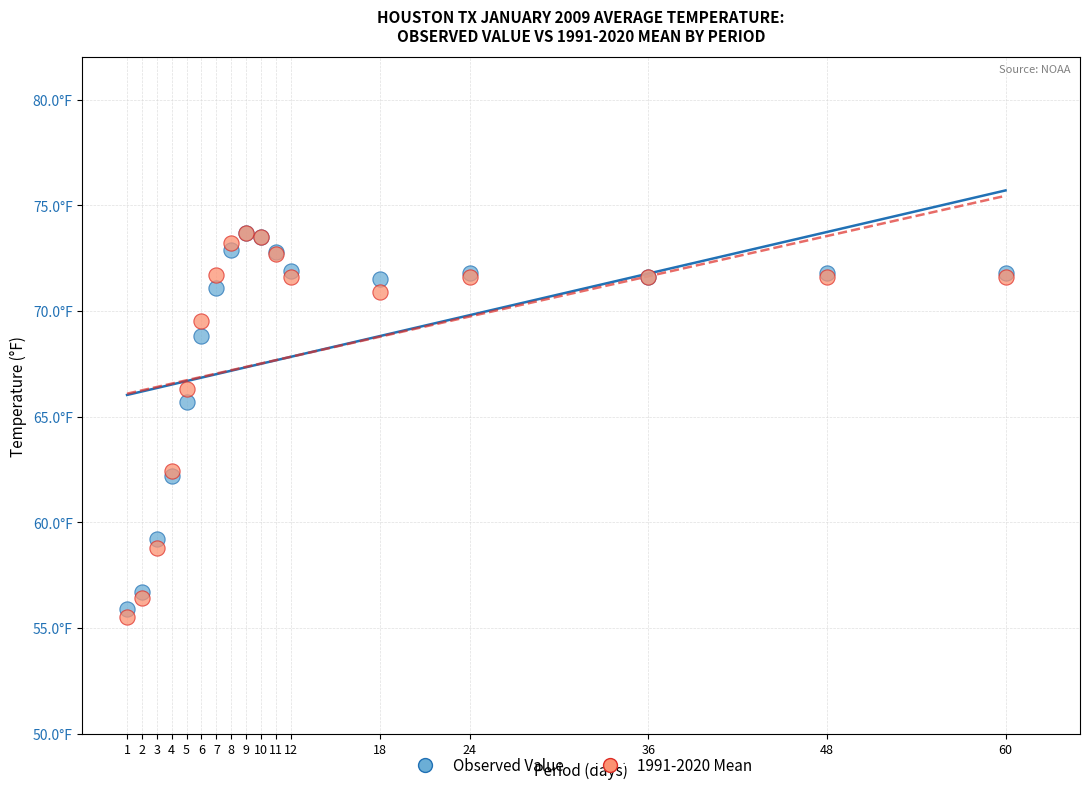

Which series has the largest Y range (max minus min)?

1991-2020 Mean